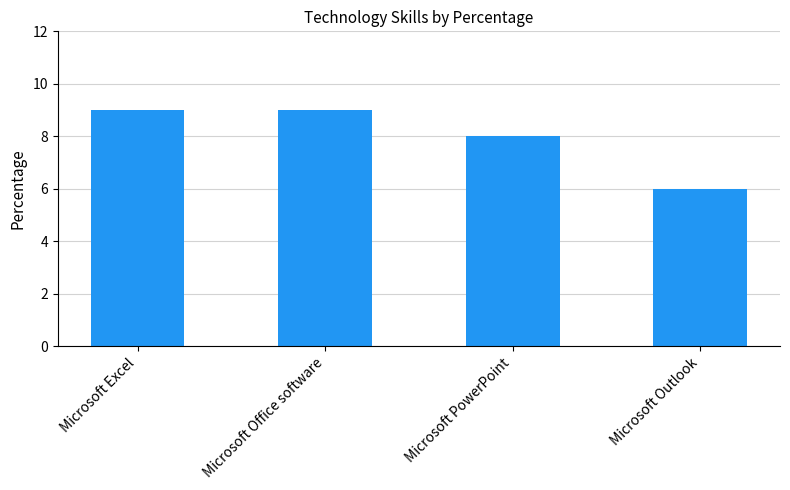

What is the label of the 1st bar from the right?

Microsoft Outlook